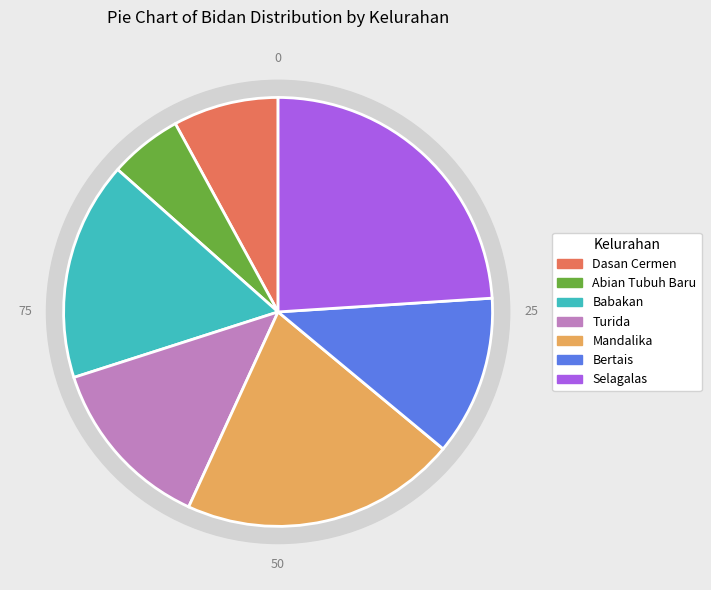

Does Mandalika represent more than half of the total?

No